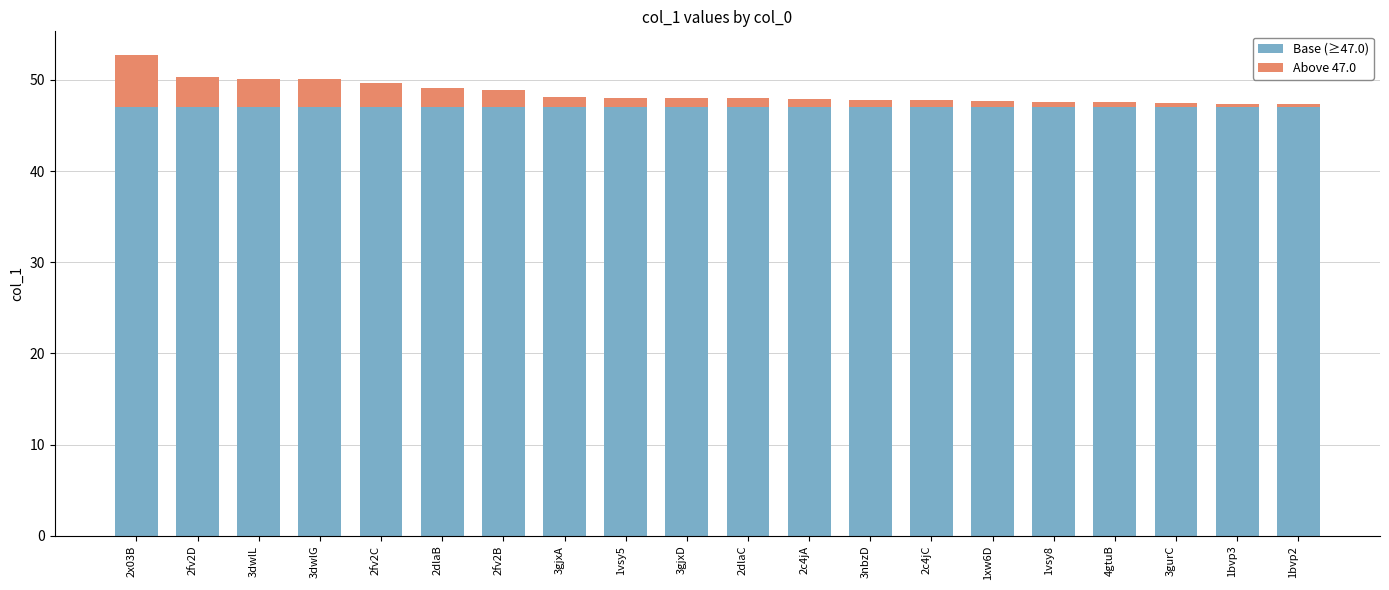

Count the number of categories in the chart.

20